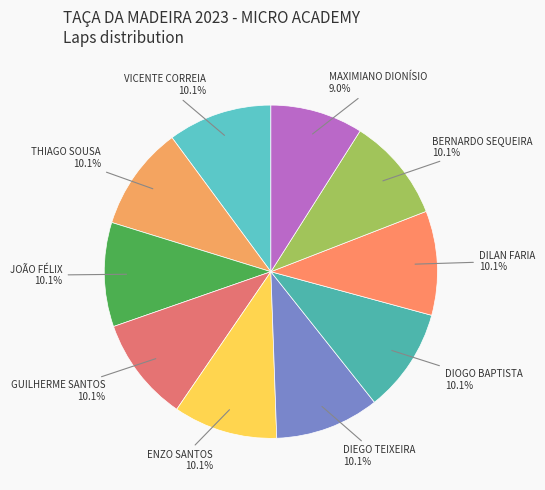

How many slices are in this pie chart?

10